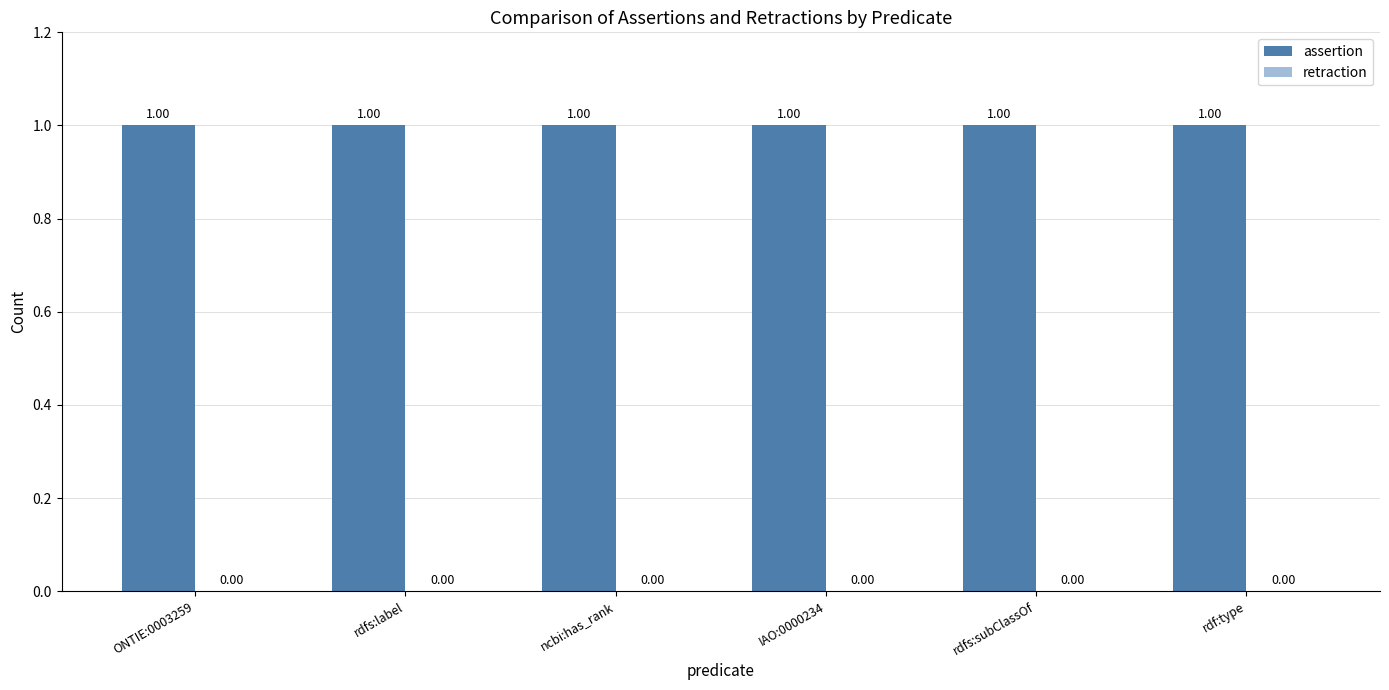

What are all the series names shown in the legend?

assertion, retraction